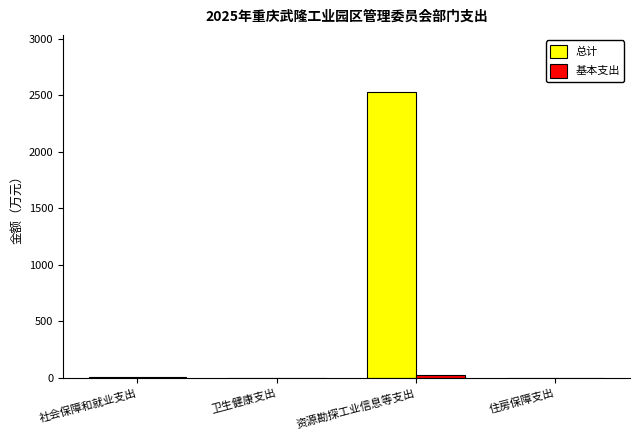

At which category is the sum across all series the highest?

资源勘探工业信息等支出